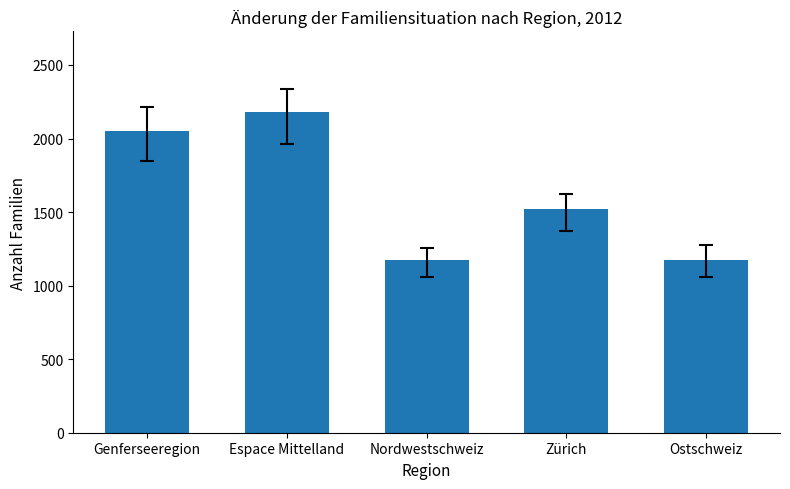

What is the ratio of the value at Espace Mittelland to the value at Zürich?

1.4